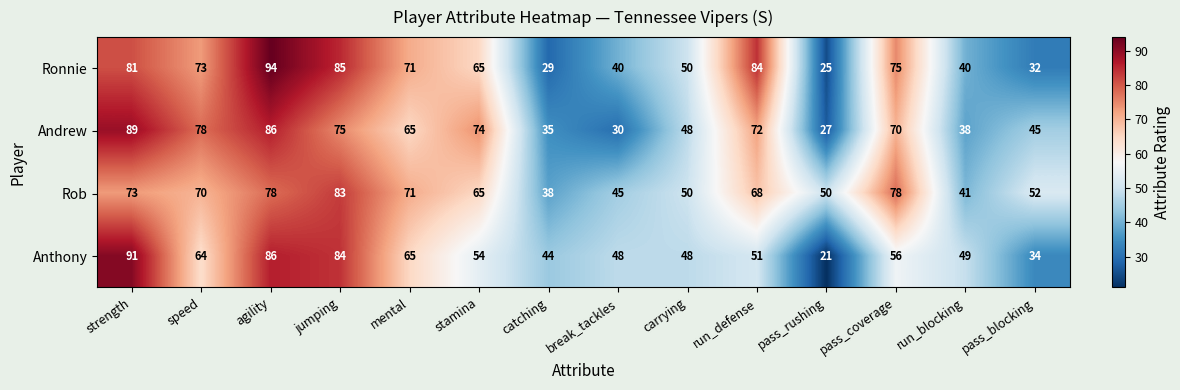

What is the sum of the Ronnie values at strength and carrying?

131